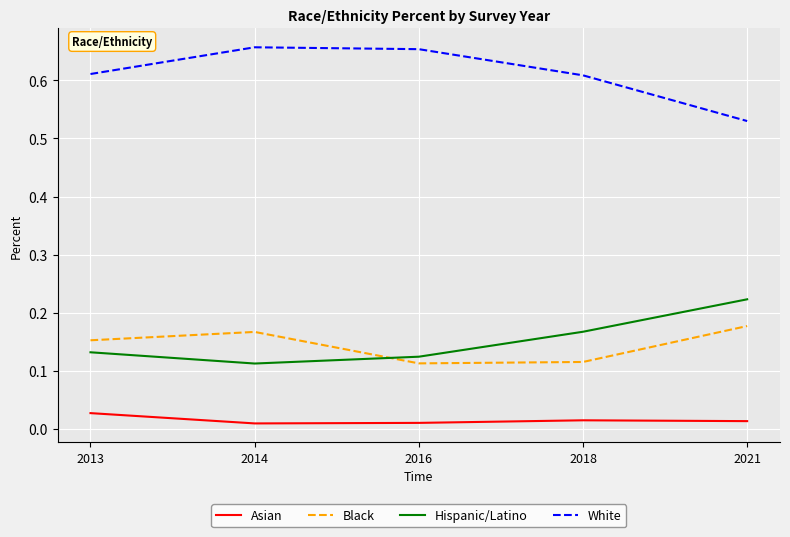

True or false: White has a value of 0.3 at 2016.

False